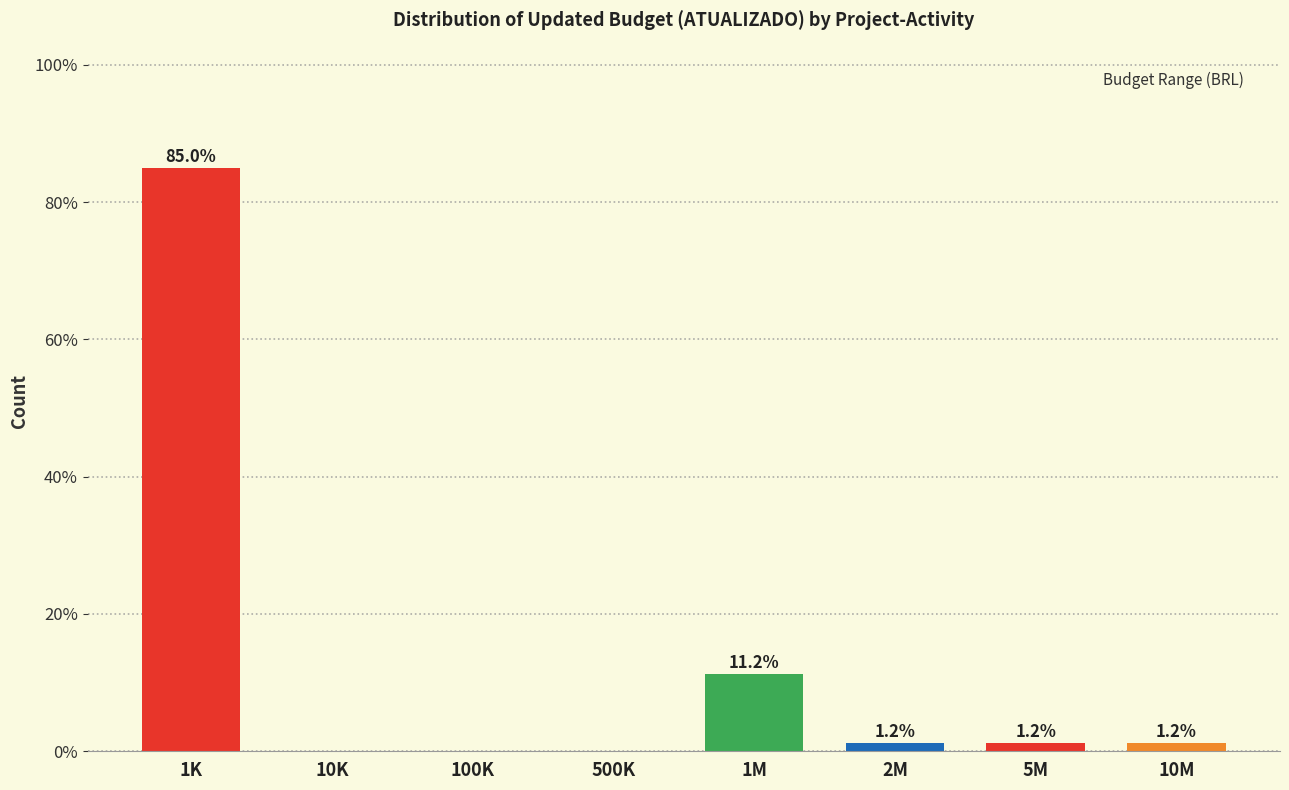

At which label does the data first exceed 1?

1K